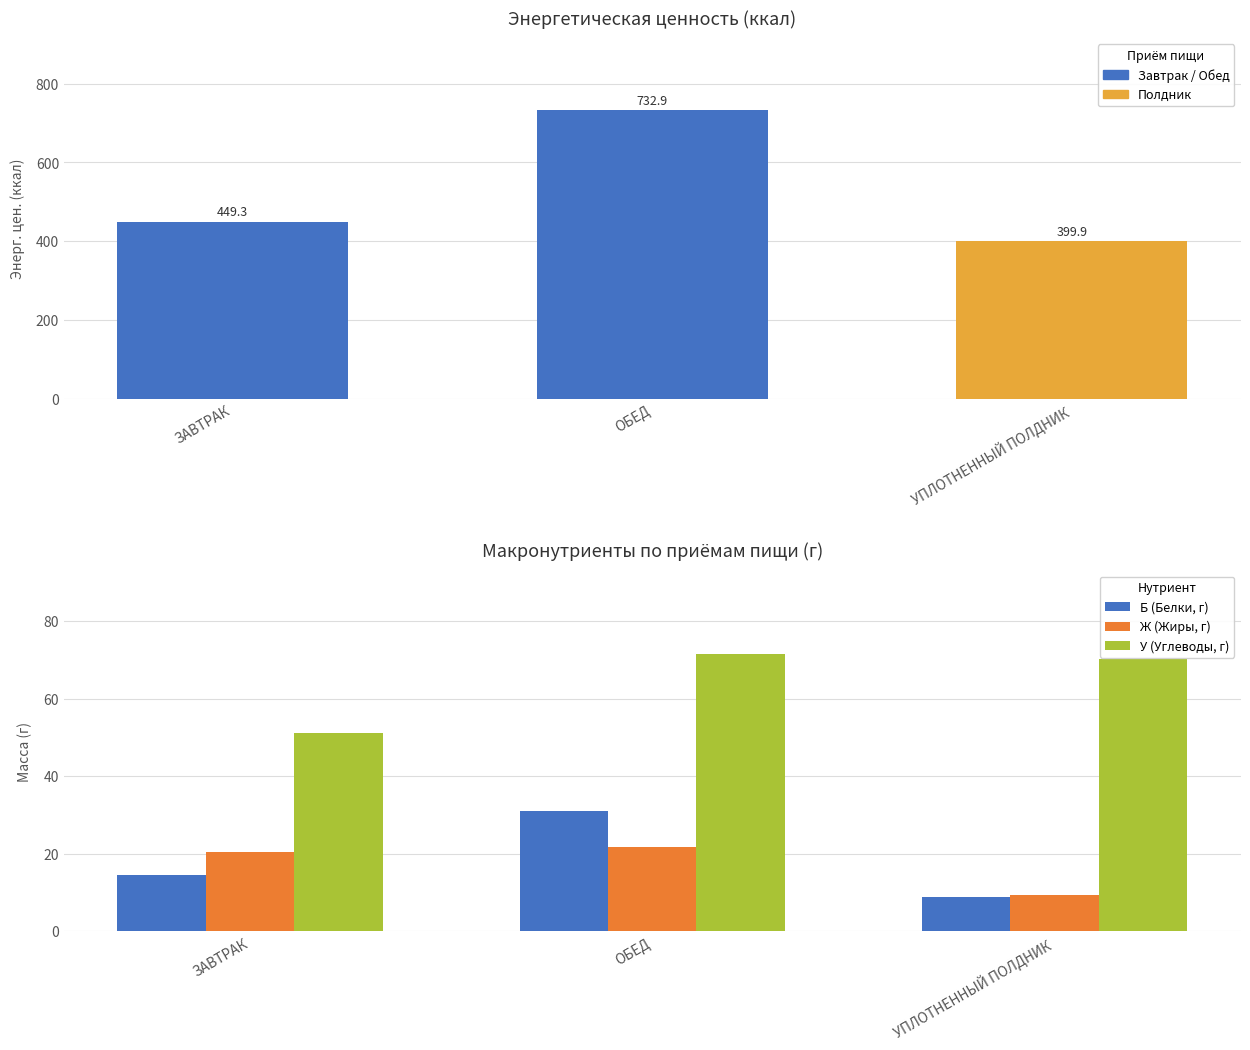

Reading right to left, transcribe all the data shown in this chart.

Б (Белки, г): УПЛОТНЕННЫЙ ПОЛДНИК=9.0	ОБЕД=30.9	ЗАВТРАК=14.6
Ж (Жиры, г): УПЛОТНЕННЫЙ ПОЛДНИК=9.3	ОБЕД=21.7	ЗАВТРАК=20.4
У (Углеводы, г): УПЛОТНЕННЫЙ ПОЛДНИК=70.2	ОБЕД=71.5	ЗАВТРАК=51.2